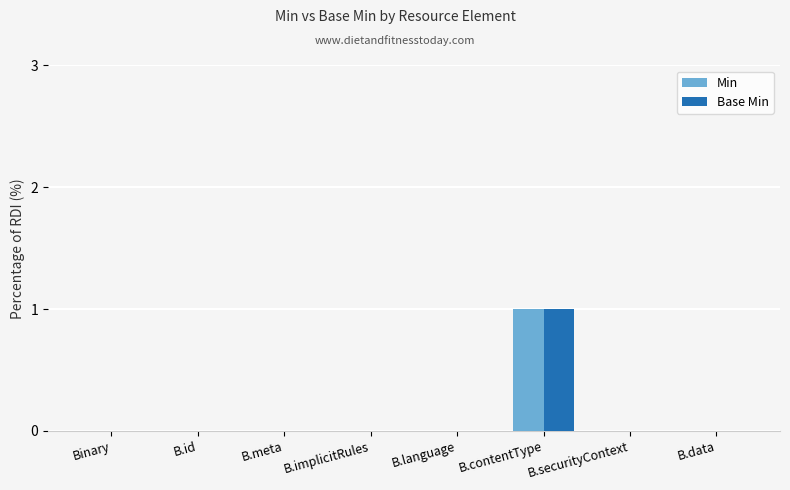

Reading right to left, extract all data points from this chart.

Min: B.data=0	B.securityContext=0	B.contentType=1	B.language=0	B.implicitRules=0	B.meta=0	B.id=0	Binary=0
Base Min: B.data=0	B.securityContext=0	B.contentType=1	B.language=0	B.implicitRules=0	B.meta=0	B.id=0	Binary=0